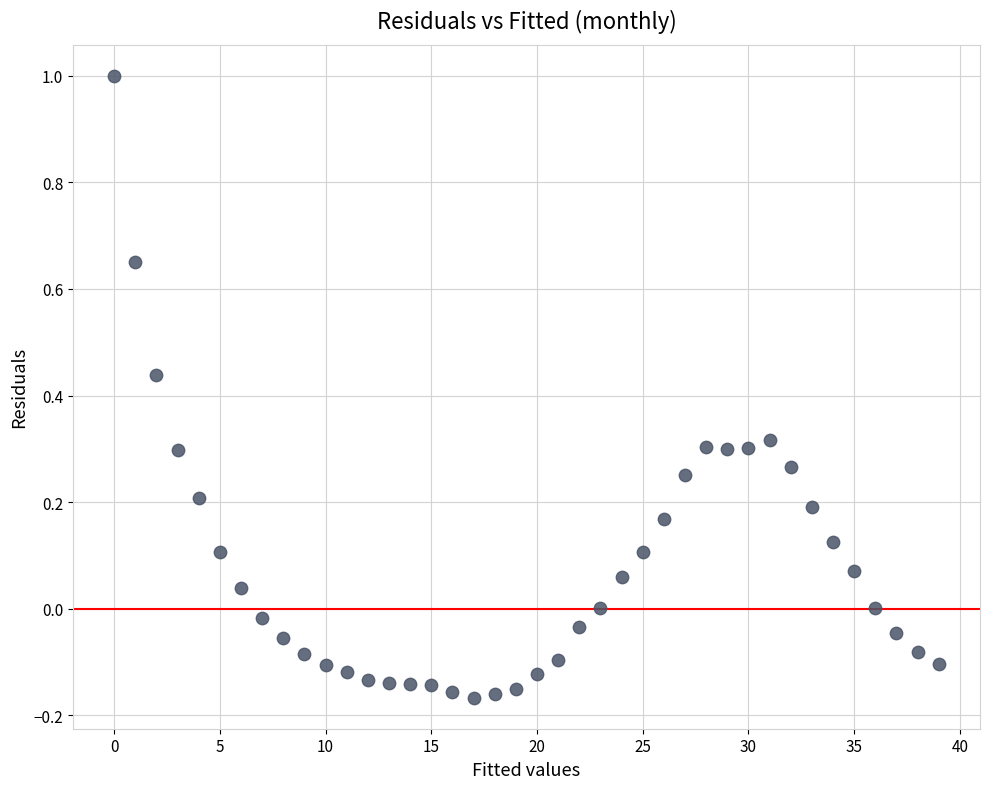

How many data points are displayed?

40